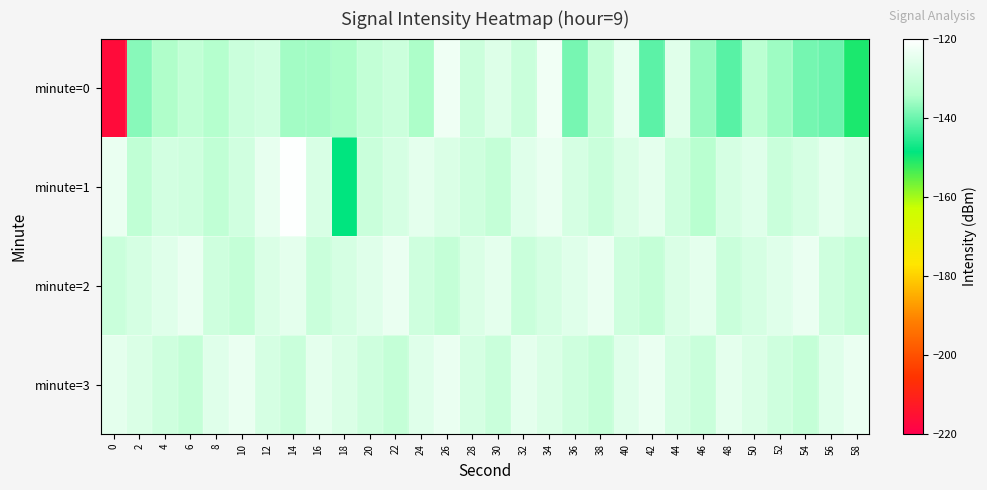

Which series has the widest spread of values?

minute=0